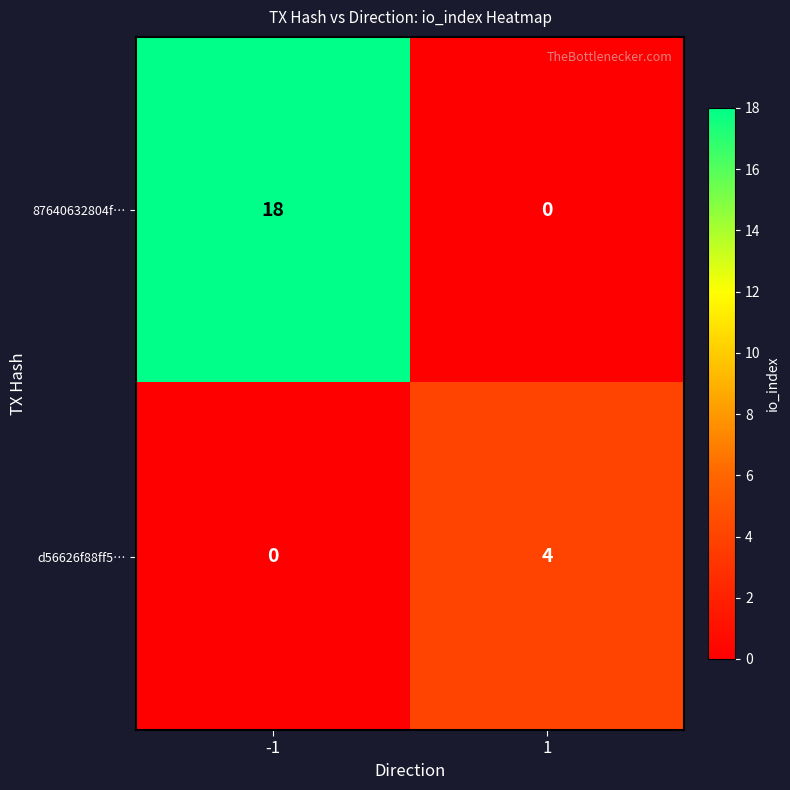

Between -1 and 1, which series saw the biggest shift?

87640632804f…